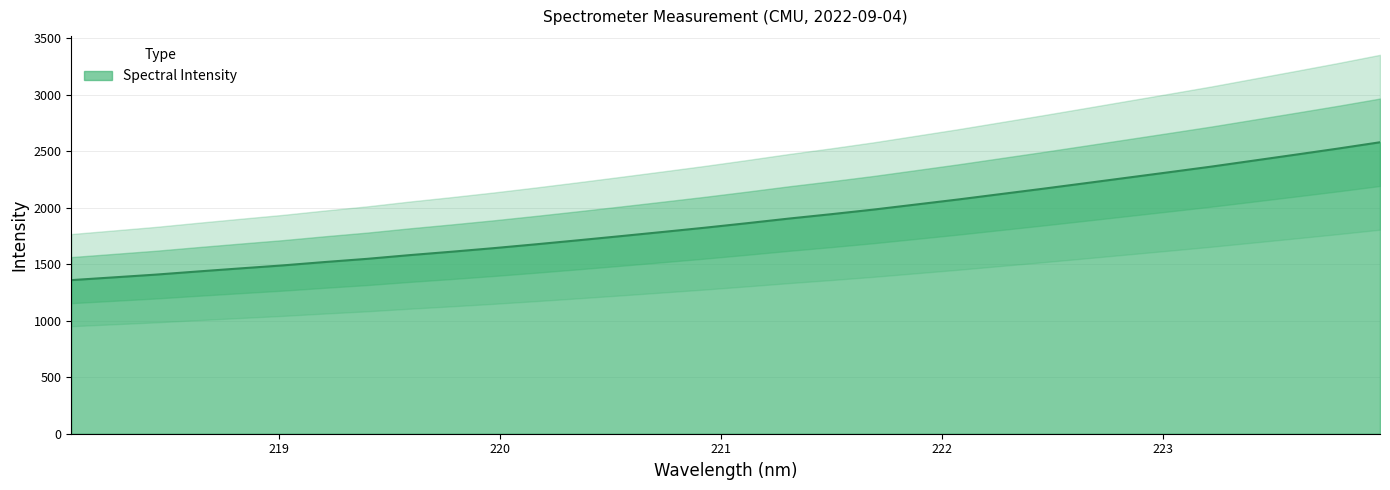

At which label does the data first exceed 1863?

221.1174